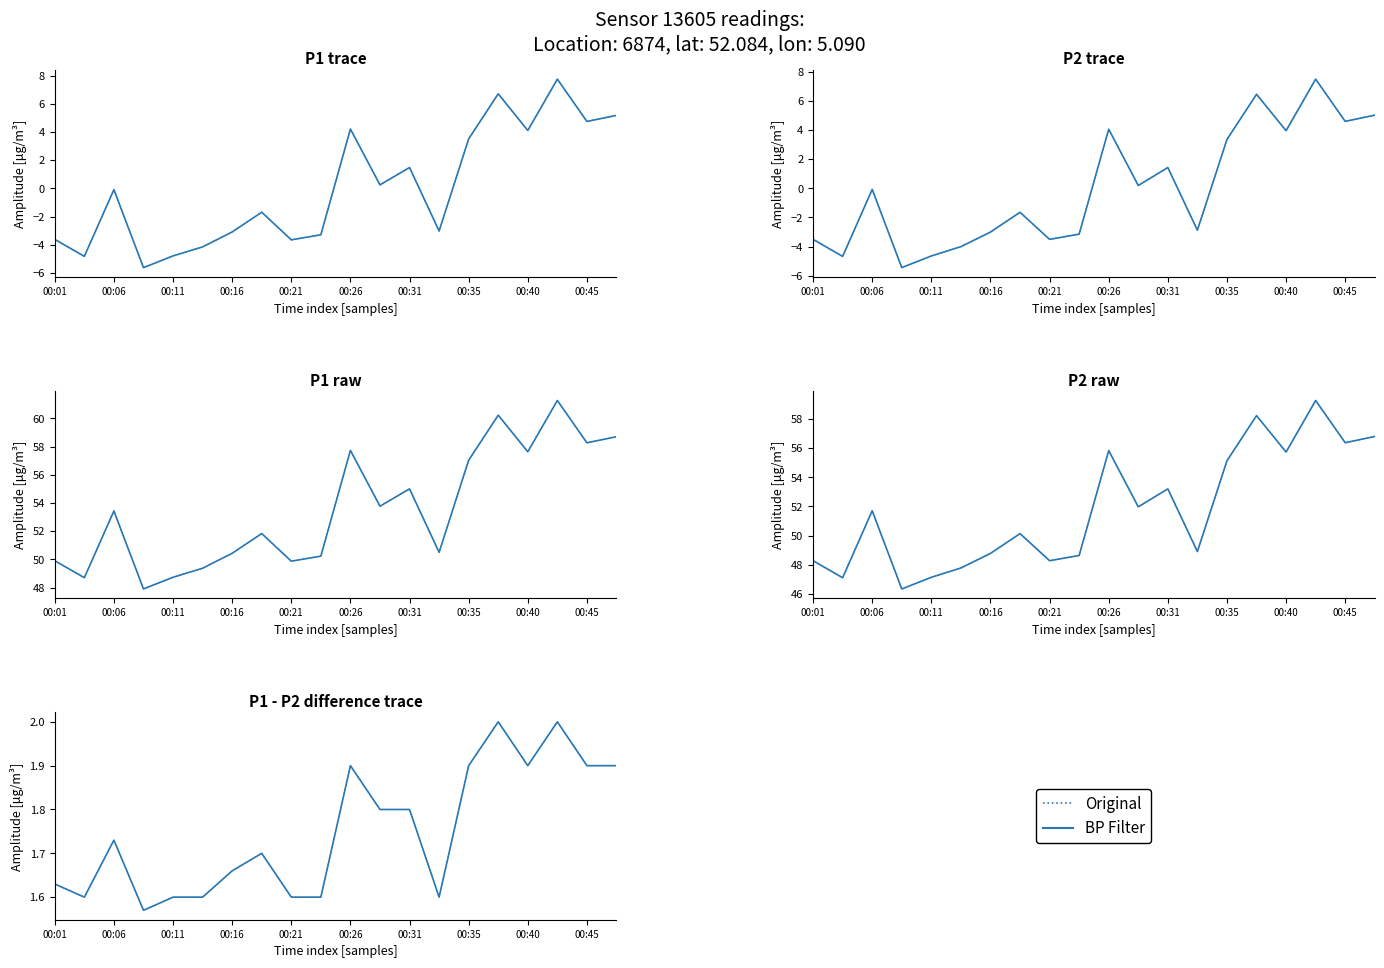

What is the value of the Original point at the 8th from the left?

1.7